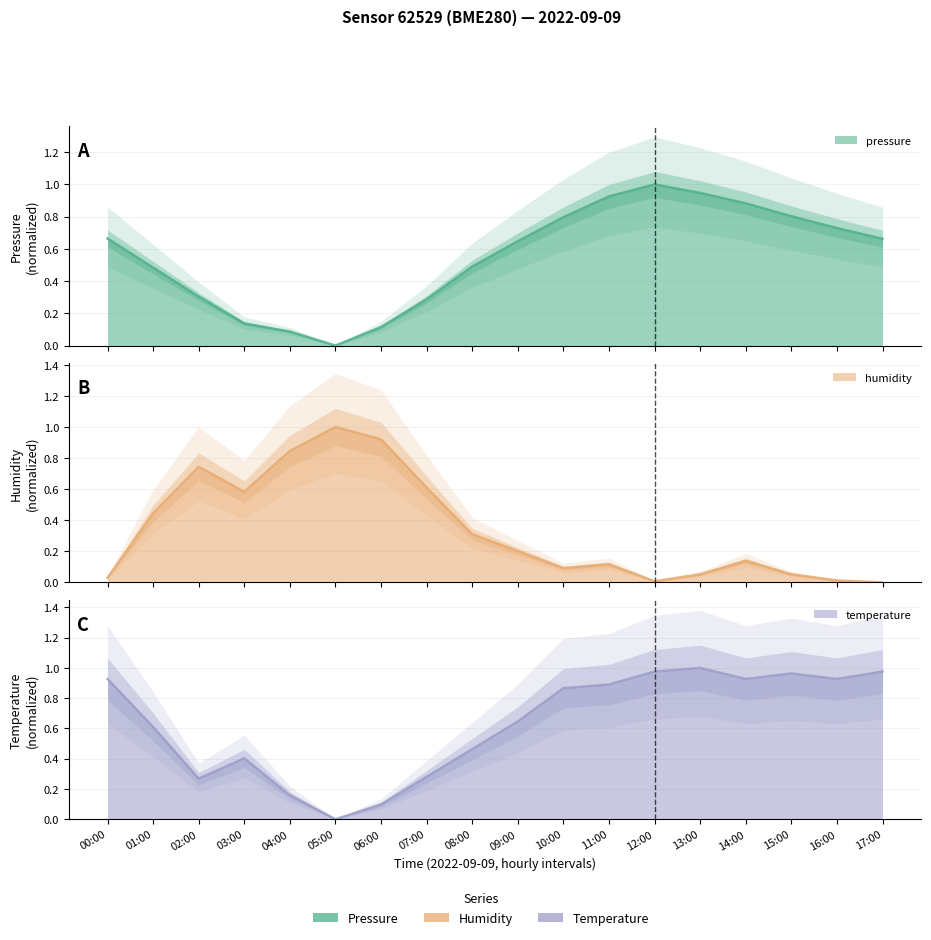

True or false: temperature and humidity cross at least once.

True